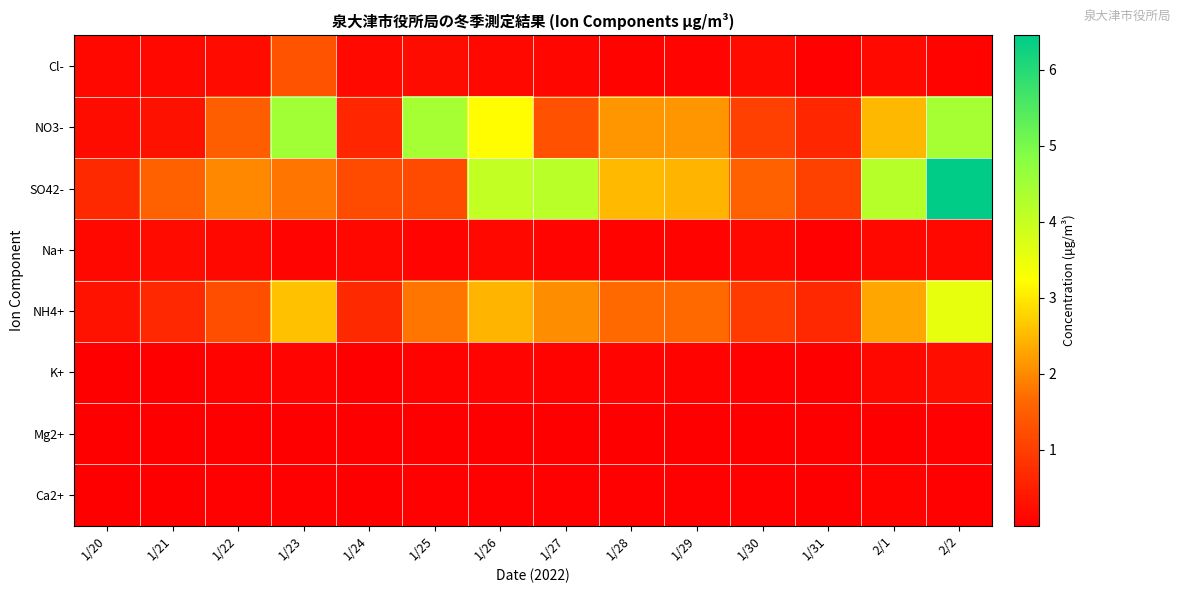

Rank the series at 1/26 from lowest to highest value.

Mg2+, Ca2+, K+, Na+, Cl-, NH4+, NO3-, SO42-